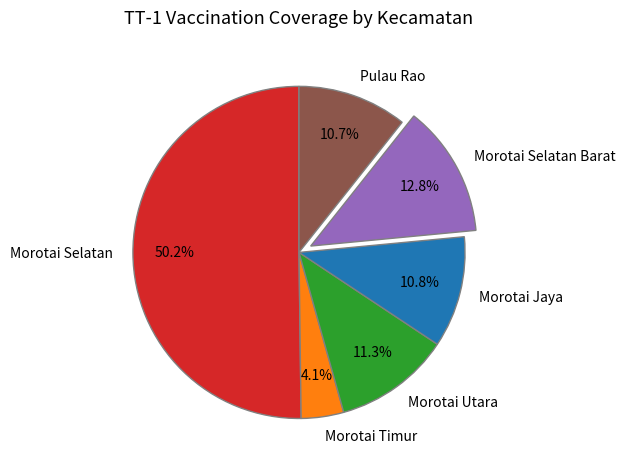

Is the sum of Morotai Timur and Morotai Selatan Barat greater than half?

No